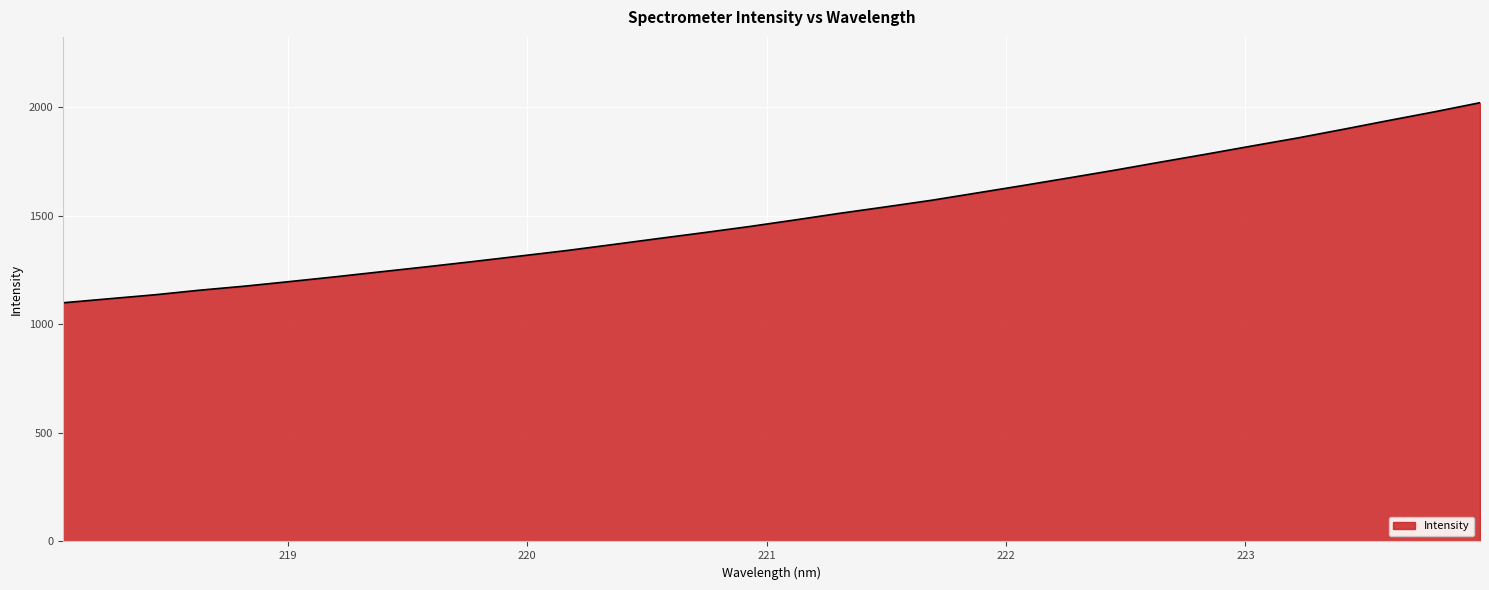

What is the minimum value shown in the chart?

1098.8